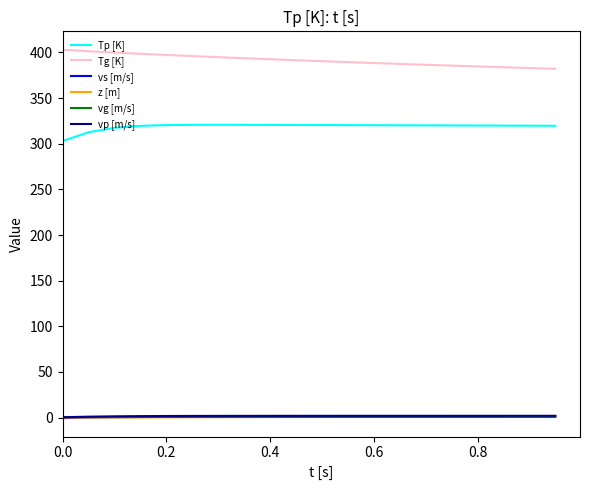

Which series has the largest total across all categories?

Tg [K]